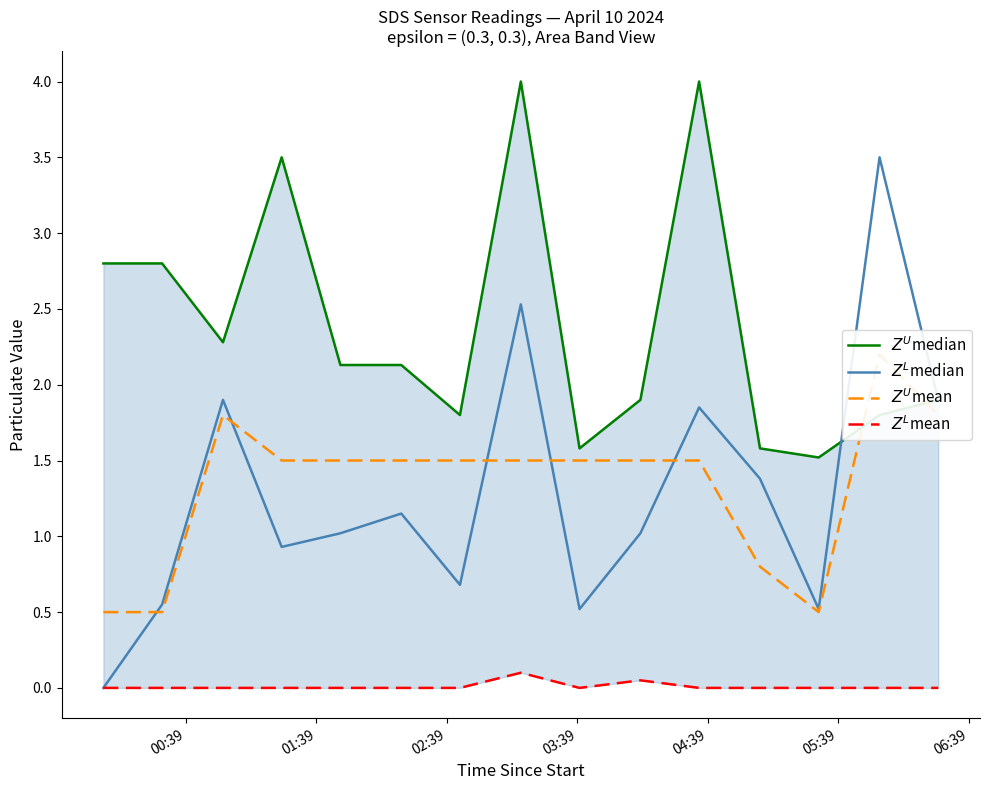

In $Z^U$mean, how many points are higher than both neighbors (excluding endpoints)?

2